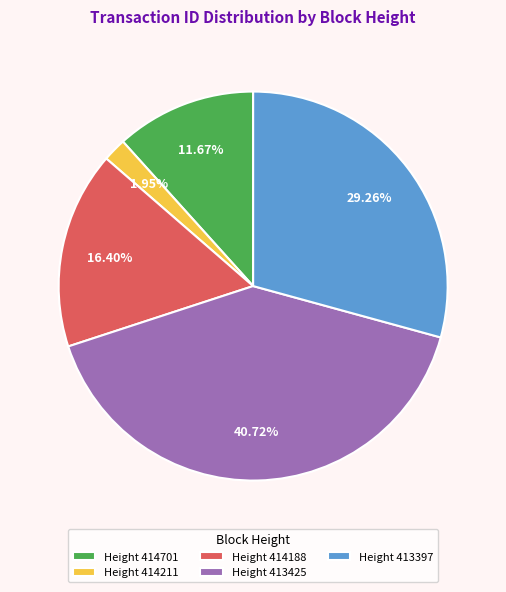

Rank the categories by value from lowest to highest.

Height 414211, Height 414701, Height 414188, Height 413397, Height 413425